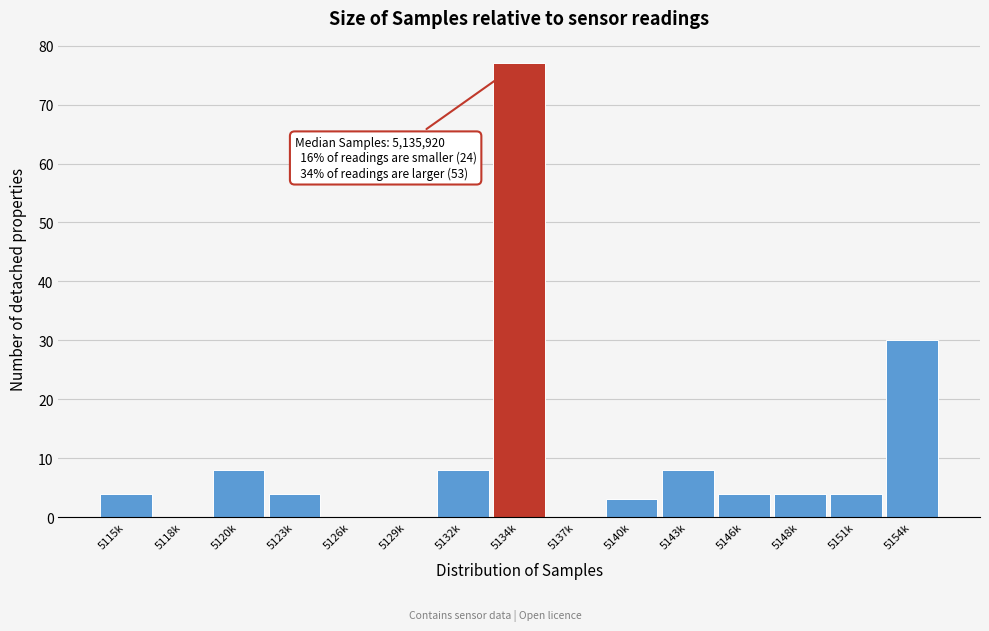

Reading left to right, transcribe all the data shown in this chart.

5115k=4	5118k=0	5120k=8	5123k=4	5126k=0	5129k=0	5132k=8	5134k=77	5137k=0	5140k=3	5143k=8	5146k=4	5148k=4	5151k=4	5154k=30